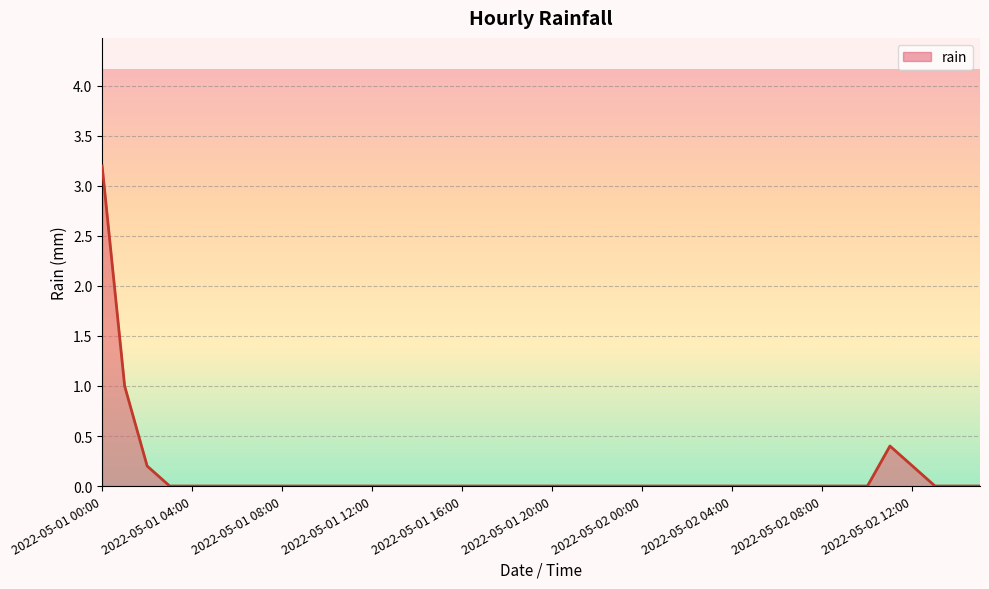

What is the maximum value shown in the chart?

3.2